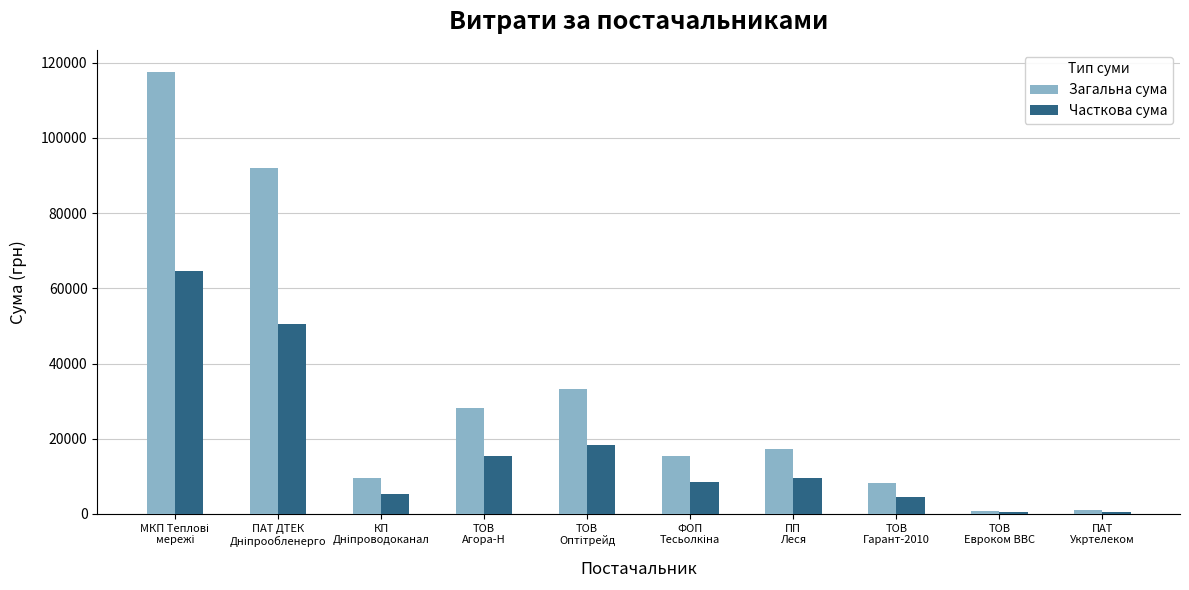

Read the Загальна сума value at ТОВ
Гарант-2010.

8187.8